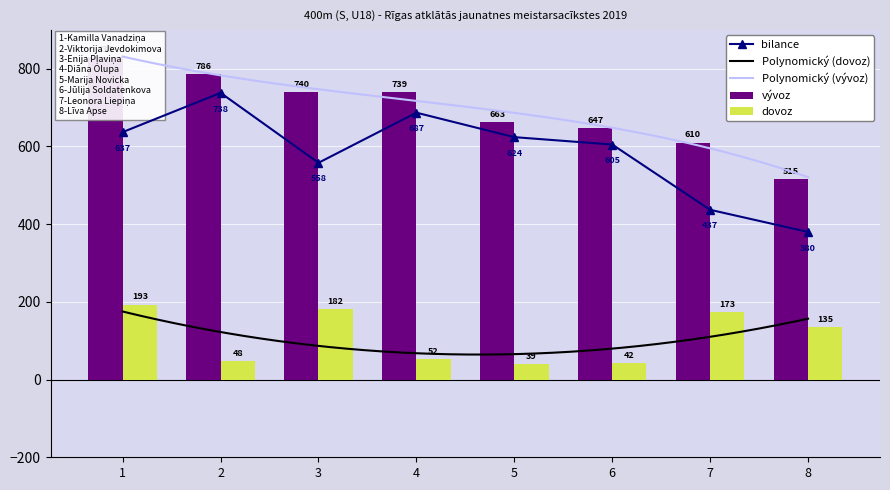

What is the value of the dovoz bar at the 6th from the left?

42